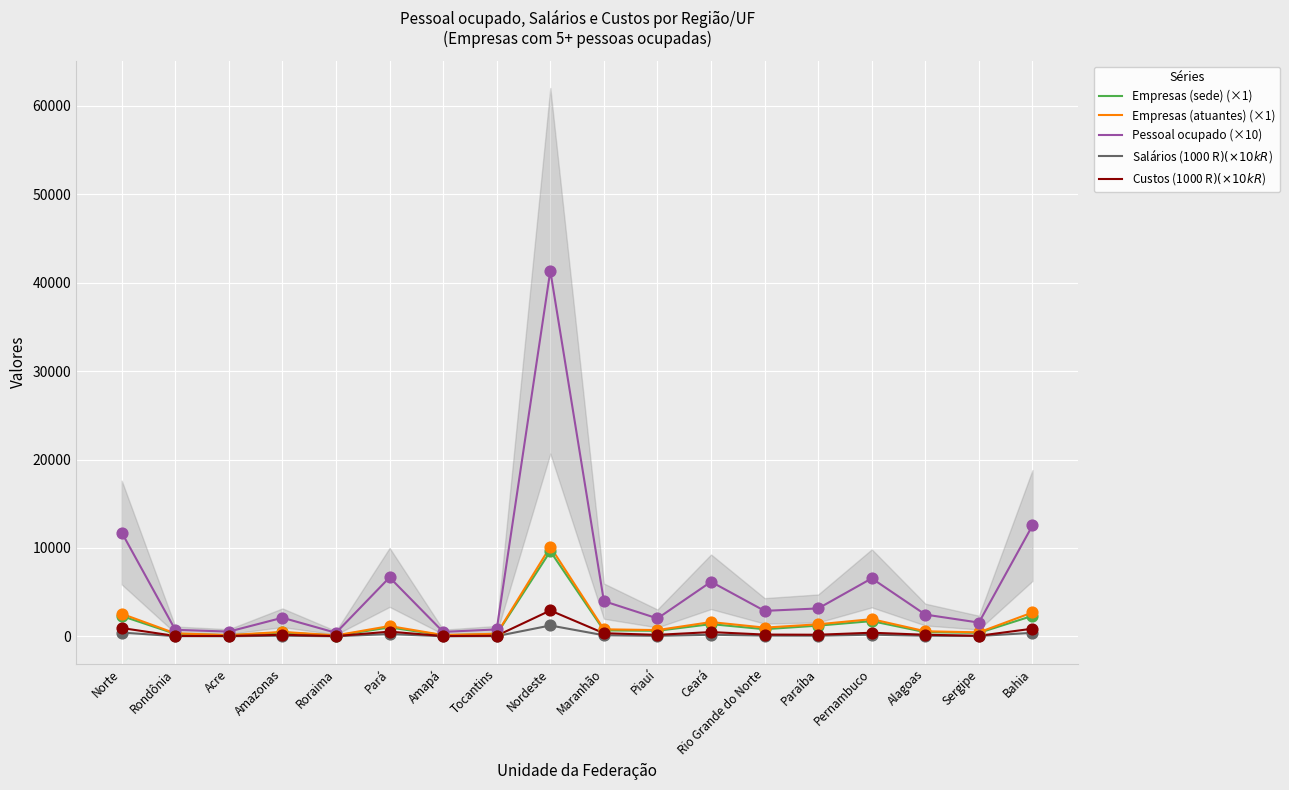

Which series reaches the minimum Y coordinate?

Salários (1000 R$) (×10k R$)